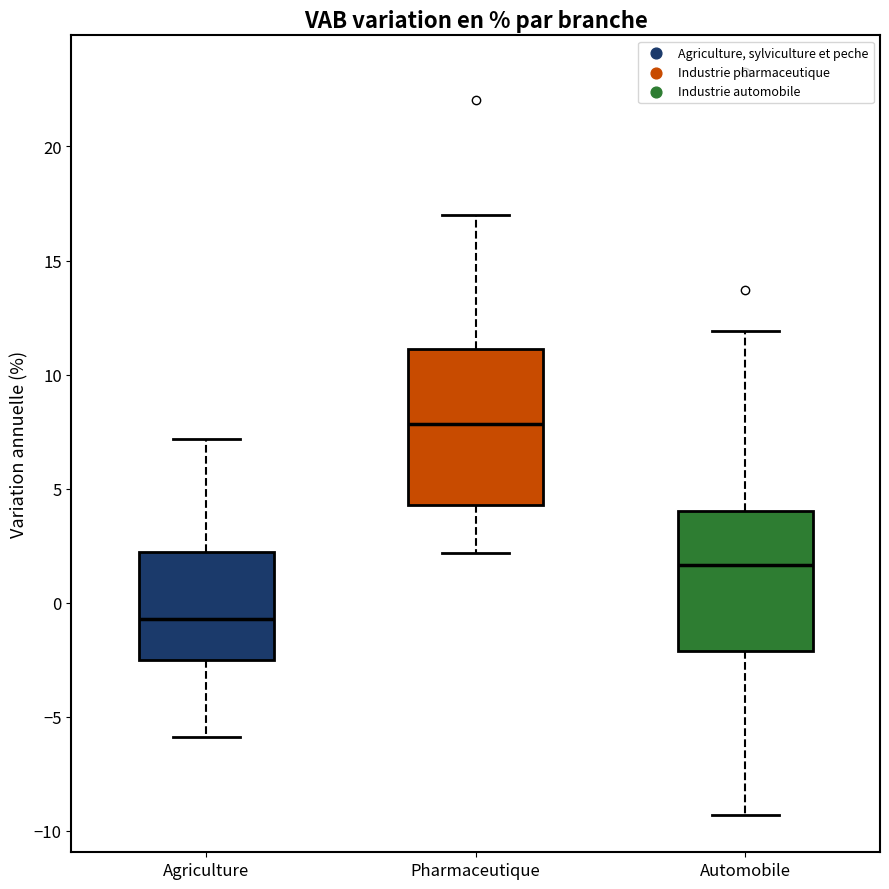

Where does the lower whisker of the box for Pharmaceutique end on the y-axis? The values are not printed on the chart, so give them approximately, as read against the axis.

2.0